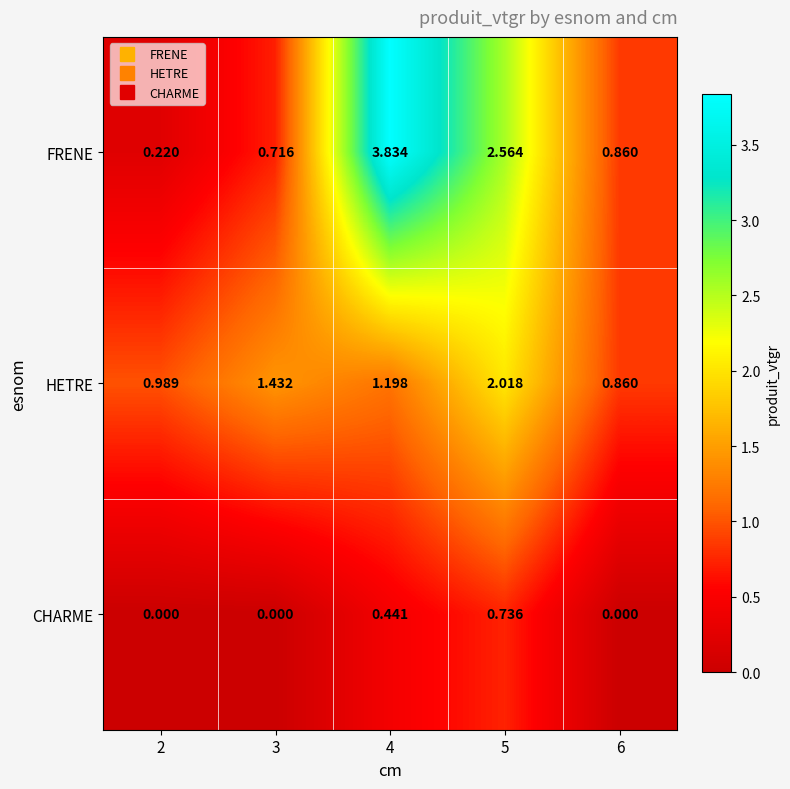

List the series in order of their overall mean, highest first.

FRENE, HETRE, CHARME